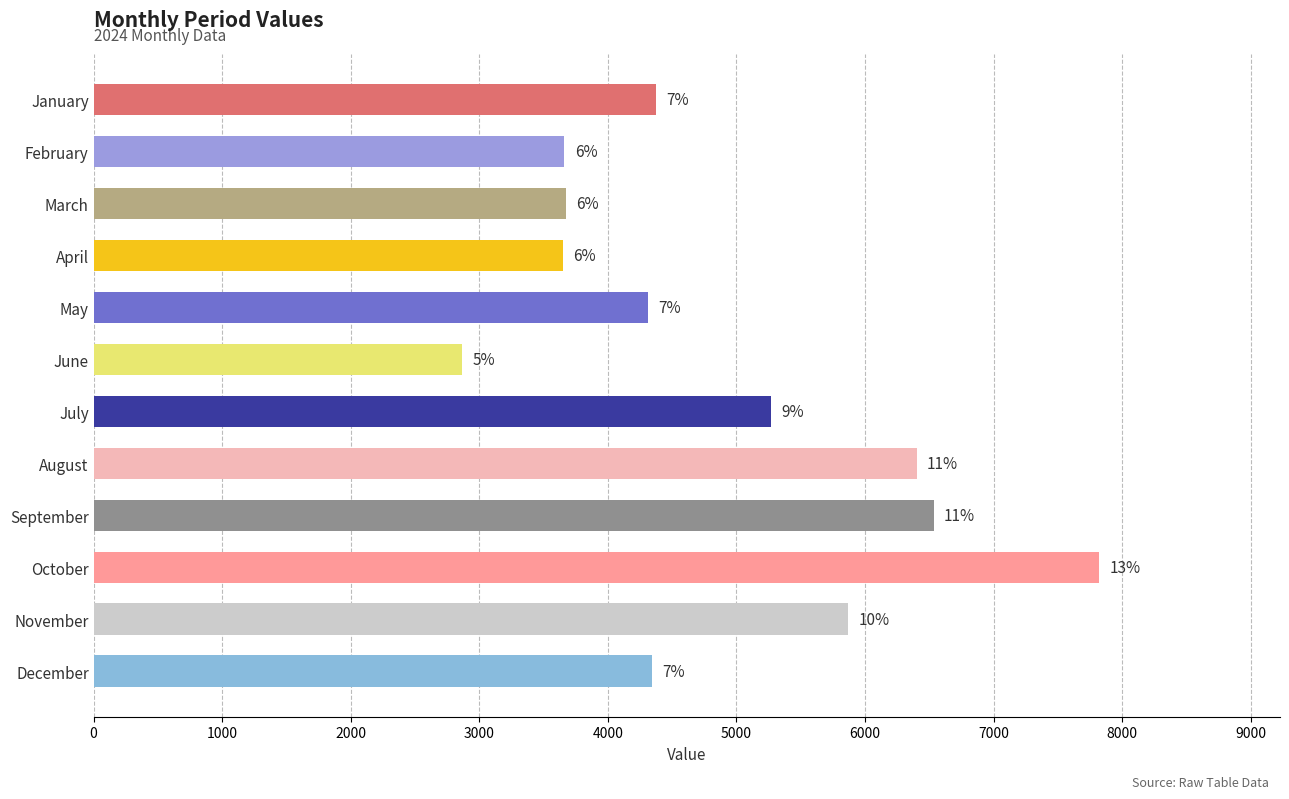

Rank the categories by value from highest to lowest.

October, September, August, November, July, January, December, May, March, February, April, June